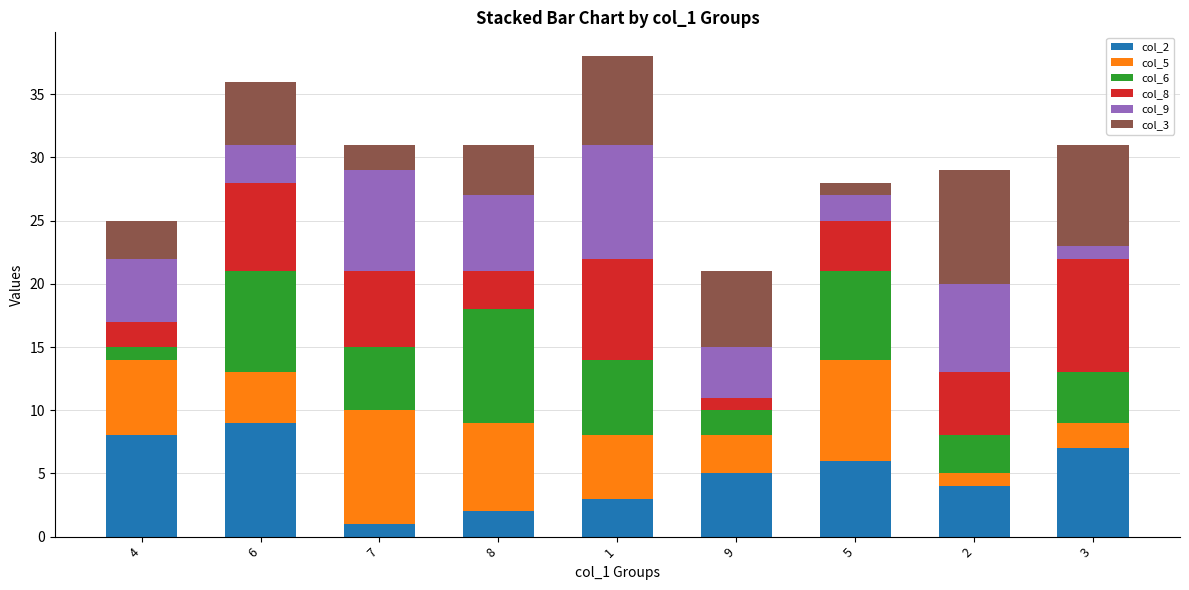

Does the chart contain stacked bars?

Yes